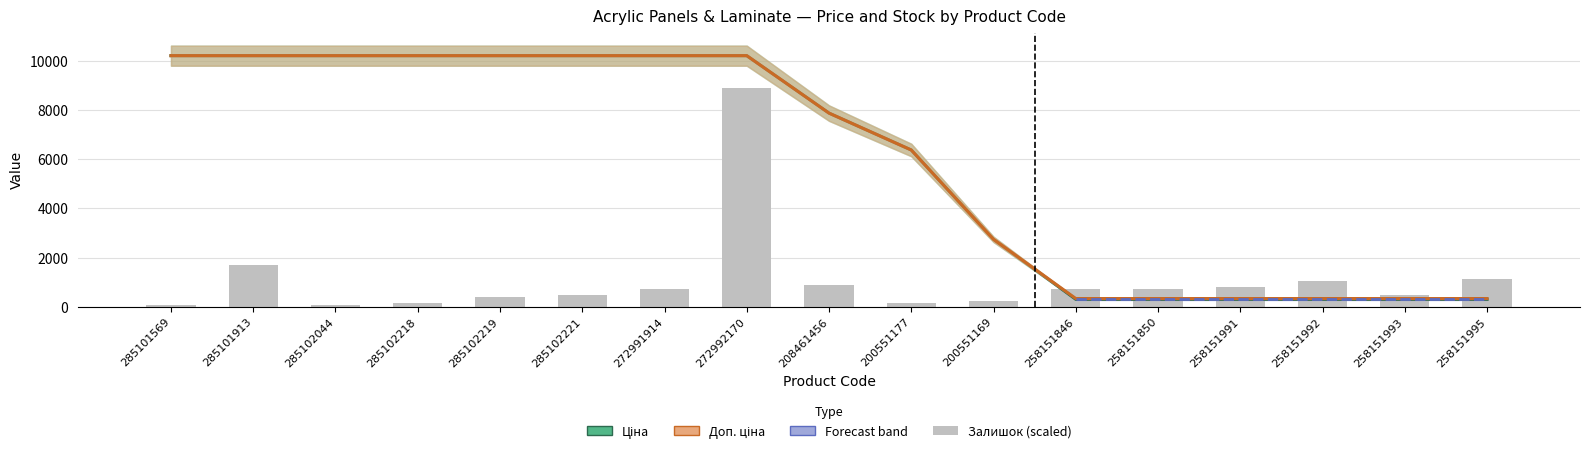

Reading left to right, extract all data points from this chart.

Ціна: 10196.7	10196.7	10196.7	10196.7	10196.7	10196.7	10196.7	10196.7	7864.1	6366.0	2737.4	301.1	301.1	301.1	301.1	301.1	301.1
Доп. ціна: 10196.7	10196.7	10196.7	10196.7	10196.7	10196.7	10196.7	10196.7	7864.1	6366.0	2737.0	334.0	334.0	334.0	334.0	334.0	334.0
Залишок (scaled): 80.0	1680.0	80.0	160.0	400.0	480.0	720.0	8880.0	880.0	160.0	240.0	720.0	720.0	800.0	1040.0	480.0	1120.0